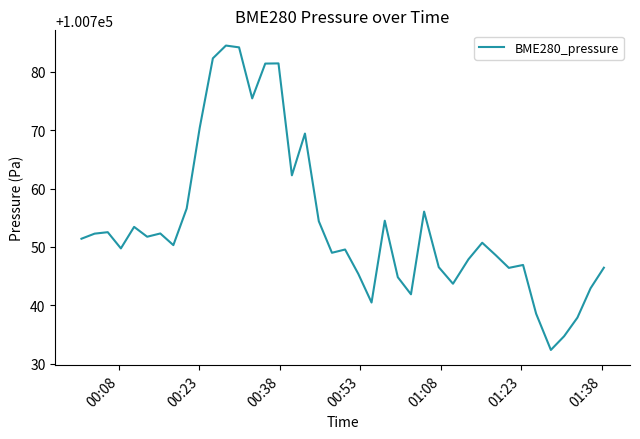

What is the greatest value displayed?

100784.5